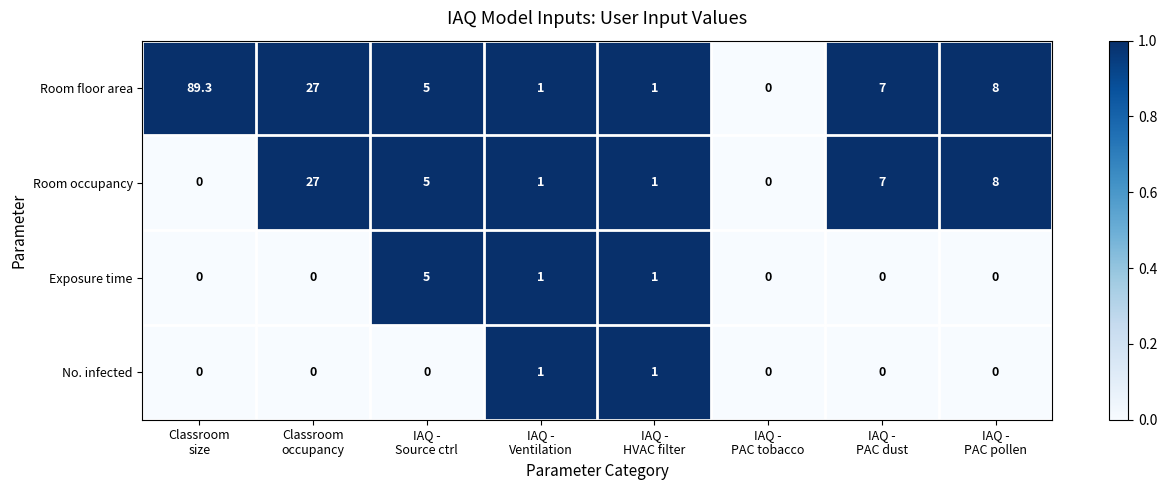

What is the maximum value for Room floor area?

89.3